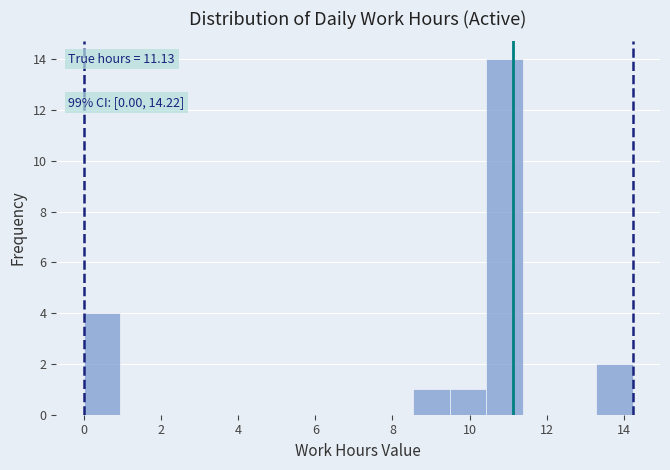

Which range on the x-axis has the tallest bar?

10.4 to 11.4